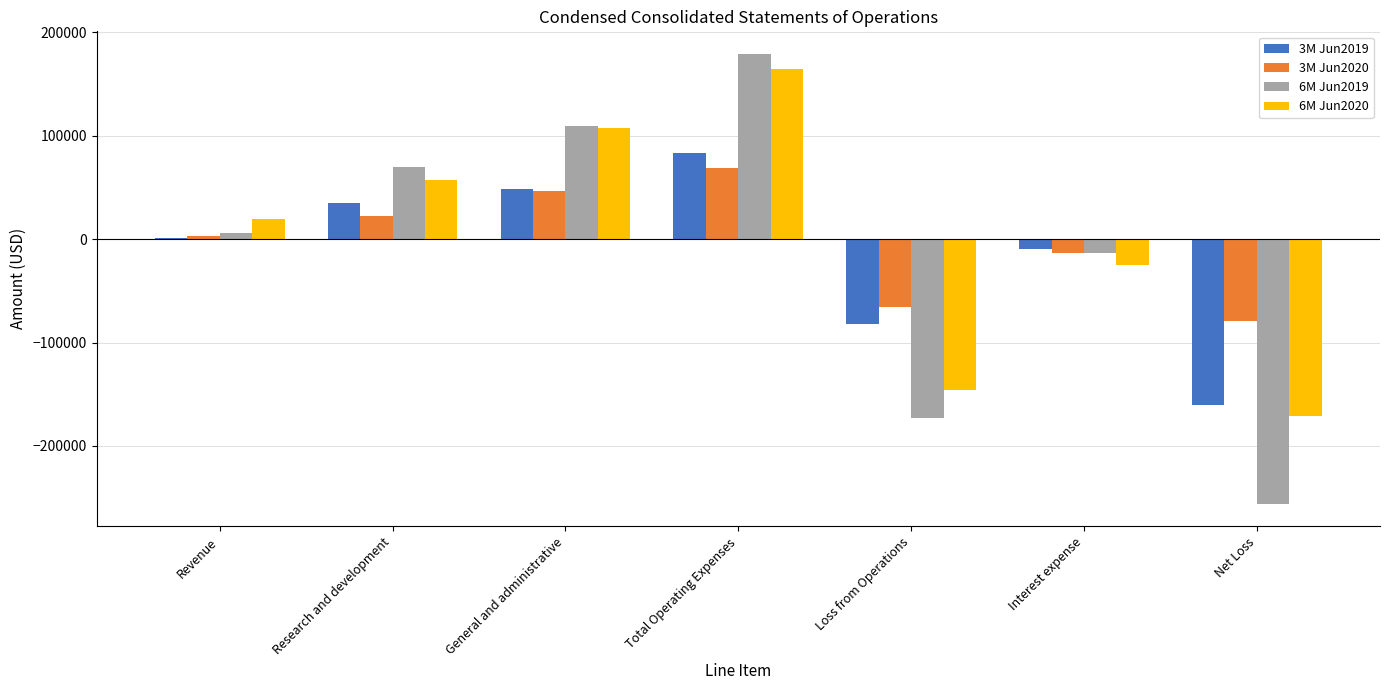

Are the bars grouped side by side (vs. stacked)?

Yes